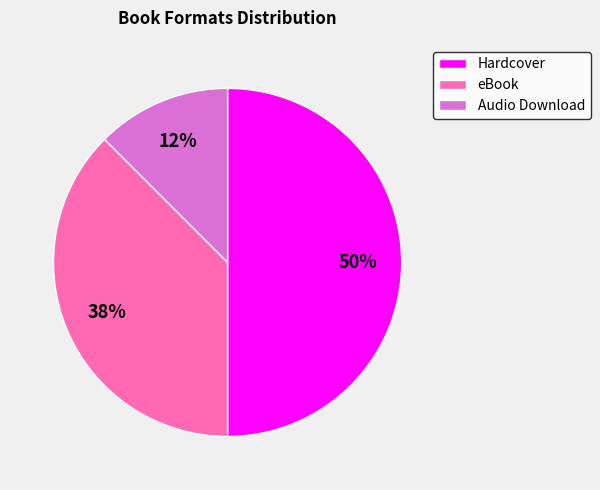

Does Audio Download represent more than half of the total?

No